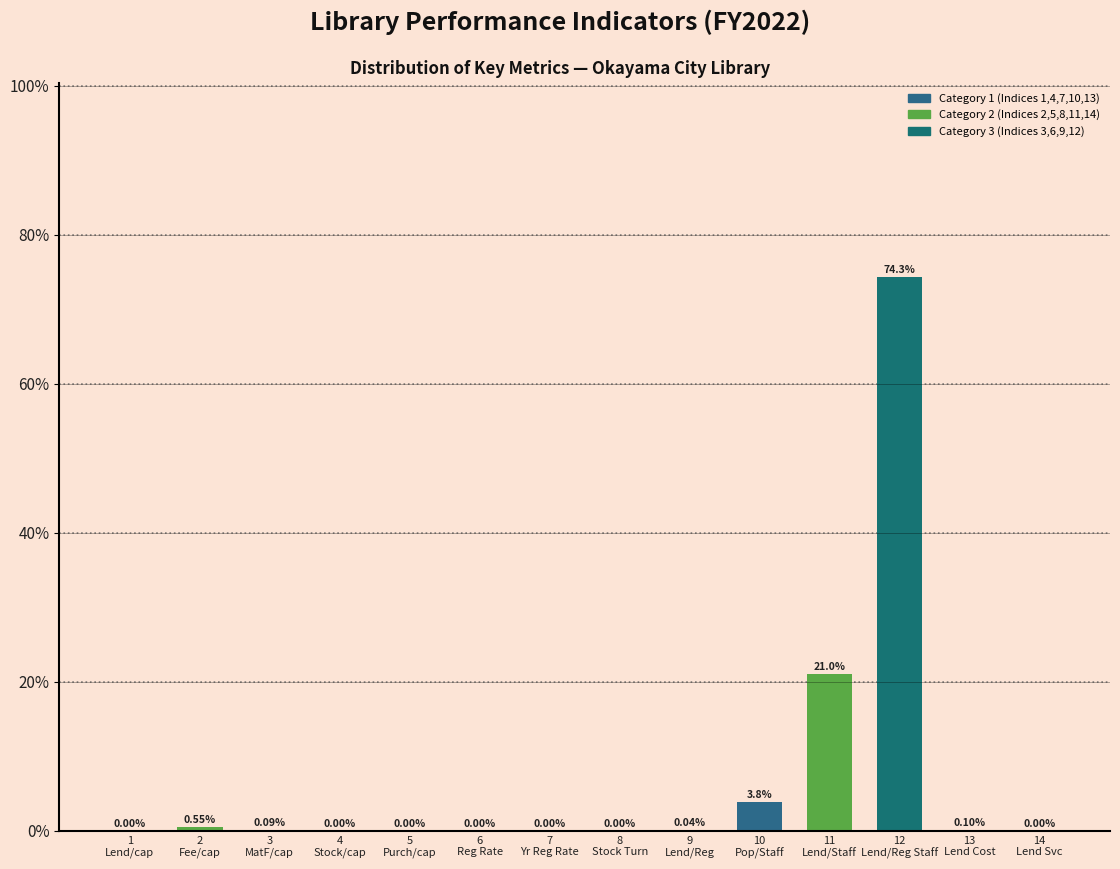

What is the sum of all values?

100.0